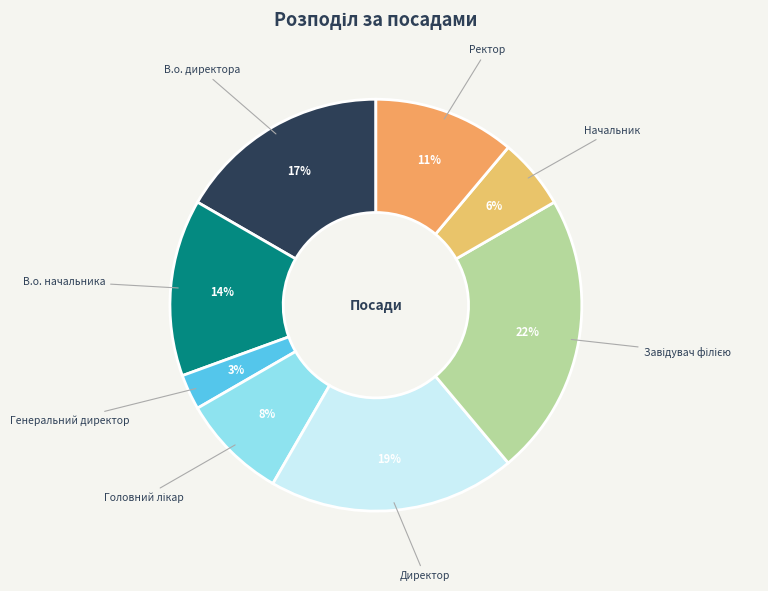

Rank the categories by value from lowest to highest.

Генеральний директор, Начальник, Головний лікар, Ректор, В.о. начальника, В.о. директора, Директор, Завідувач філією